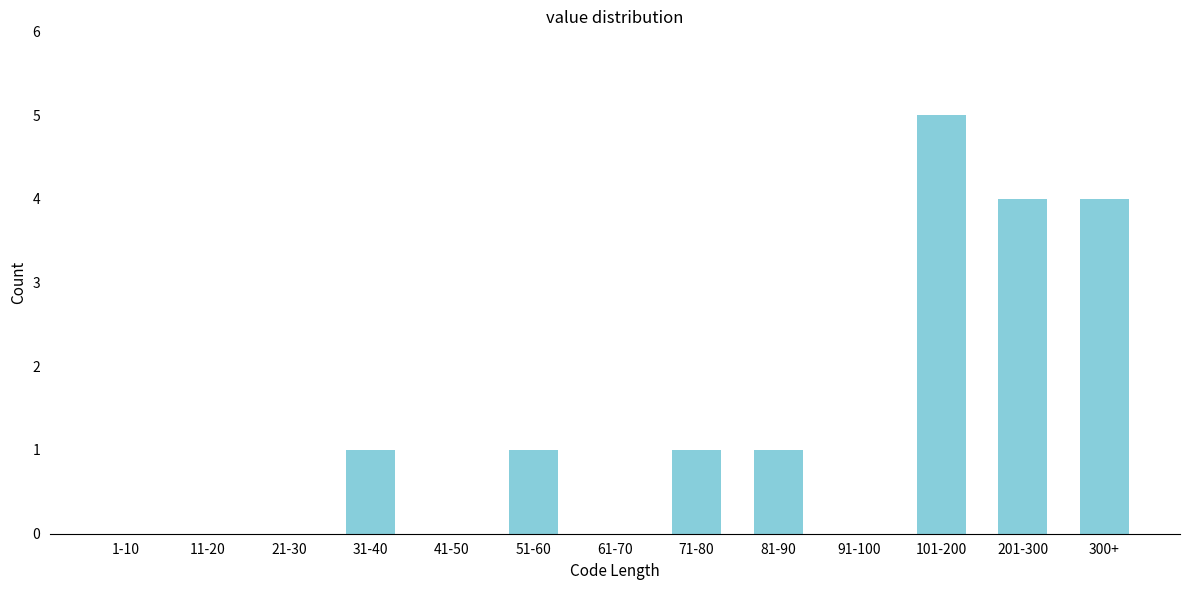

Reading left to right, what are all the values shown in this chart?

1-10=0	11-20=0	21-30=0	31-40=1	41-50=0	51-60=1	61-70=0	71-80=1	81-90=1	91-100=0	101-200=5	201-300=4	300+=4